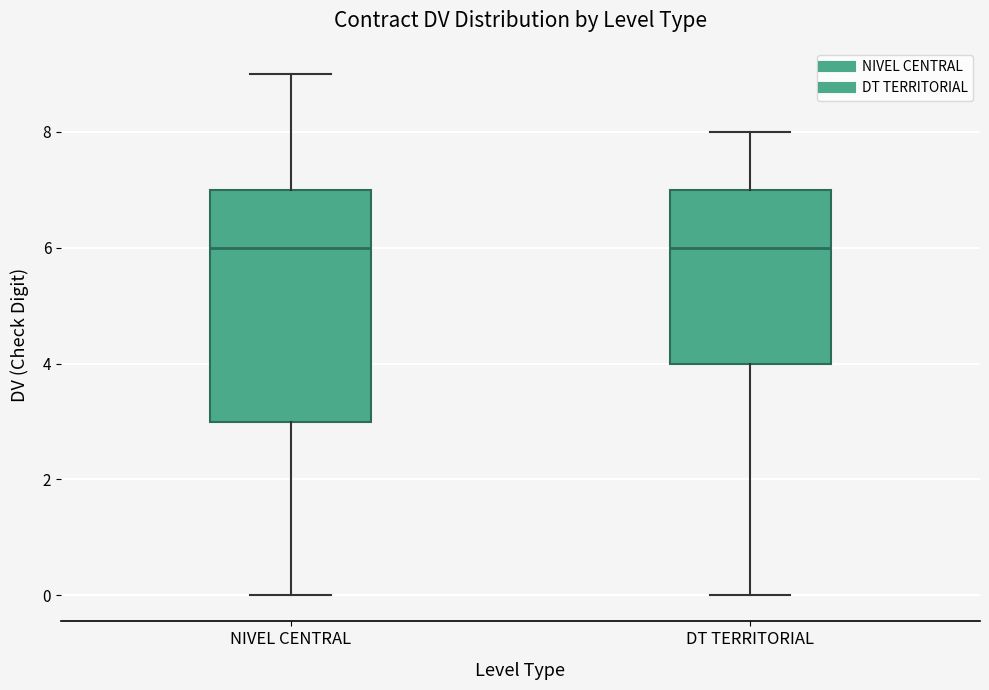

Comparing the boxes themselves (not the whiskers), which one is the tallest?

NIVEL CENTRAL